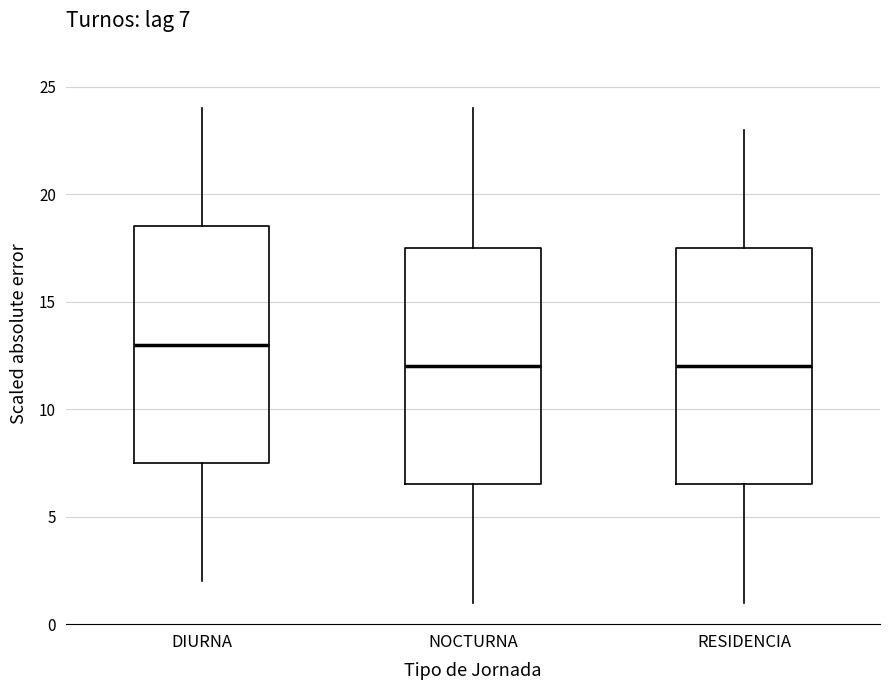

Which box's median line is the highest?

DIURNA